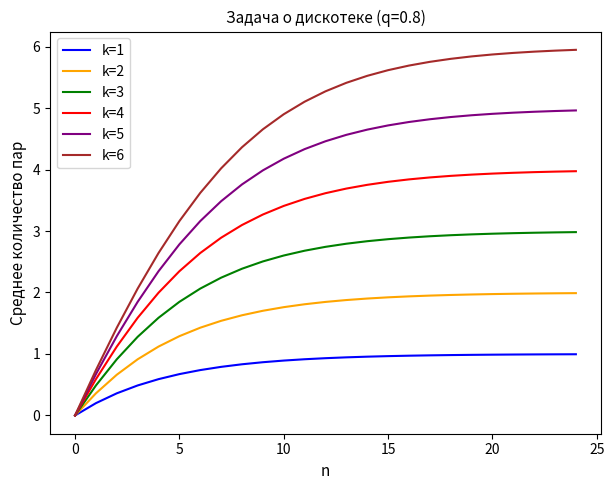

Which series has the largest range (max minus min)?

k=6